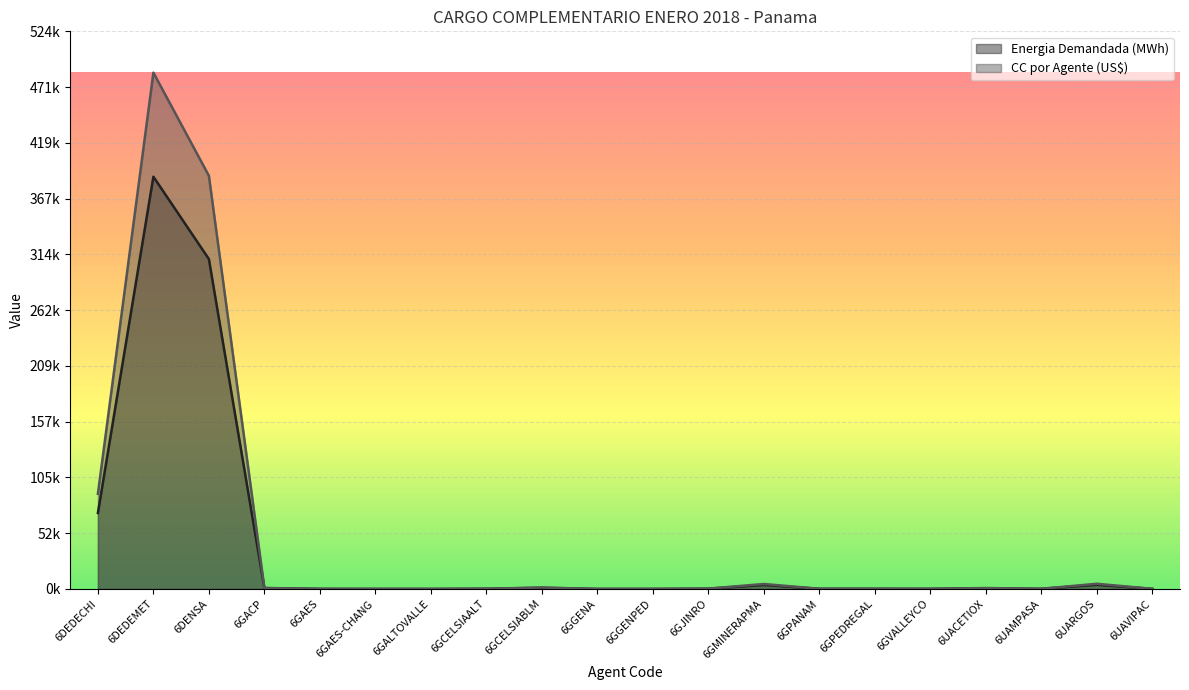

Which category has the lowest value in the Energia Demandada (MWh) series?

6GALTOVALLE